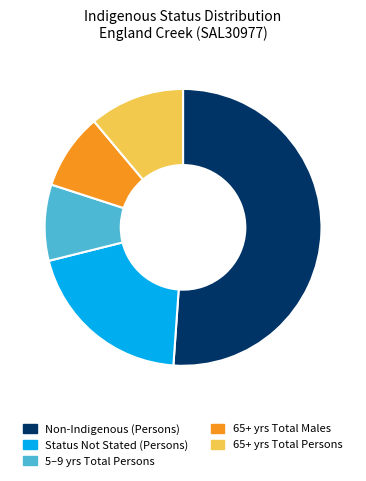

Does any single category account for the majority?

Yes